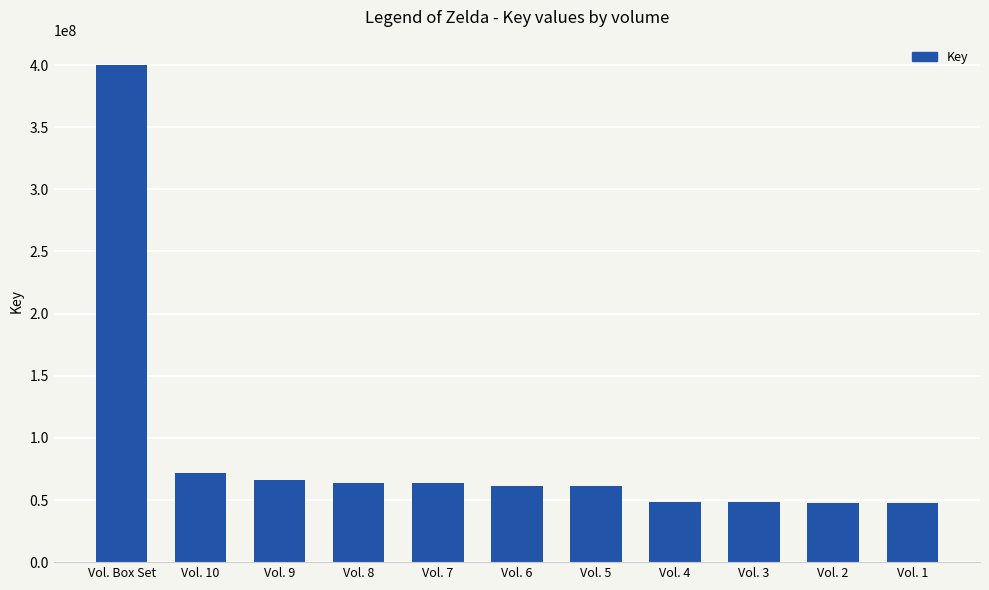

What is the difference between the values at Vol. 4 and Vol. 5?

12366189